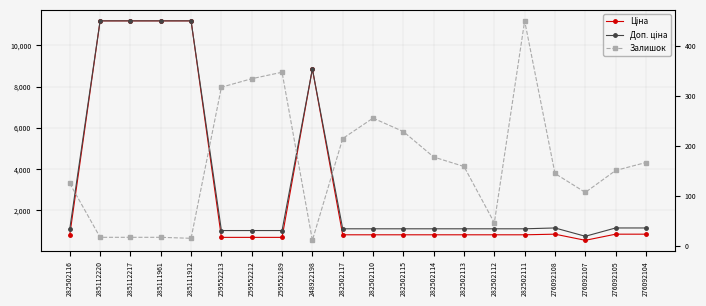

The value of Доп. ціна at 282502116 is 645.6. True or false?

False